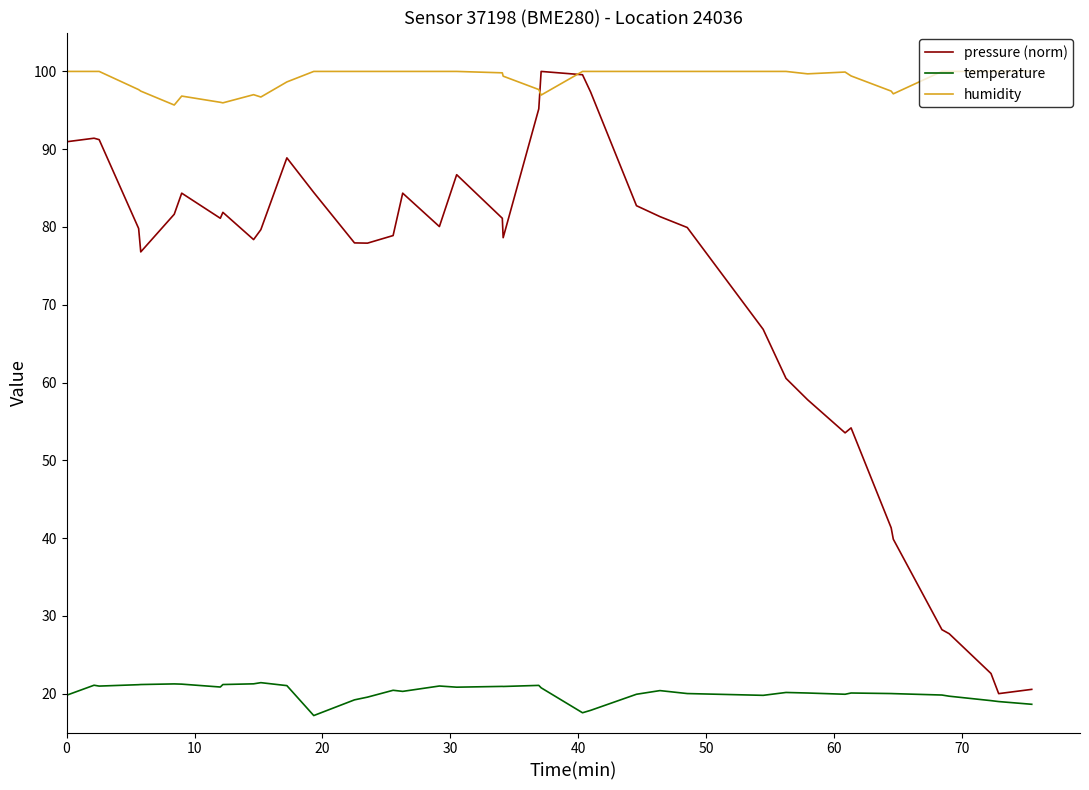

True or false: humidity and temperature intersect in this chart.

False